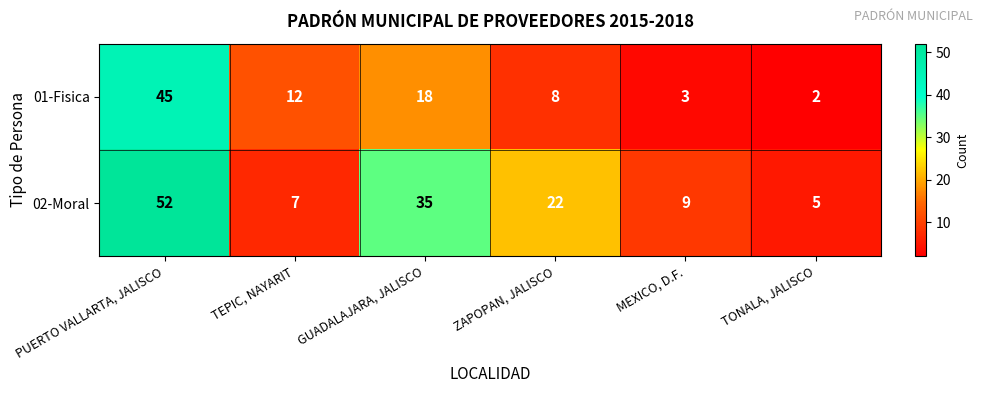

At which category is the sum across all series the highest?

PUERTO VALLARTA, JALISCO